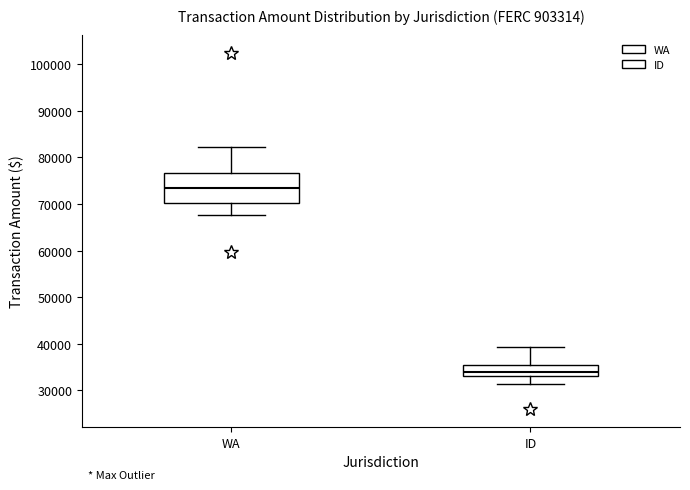

Which box is the tallest, from its lower edge to its upper edge?

WA